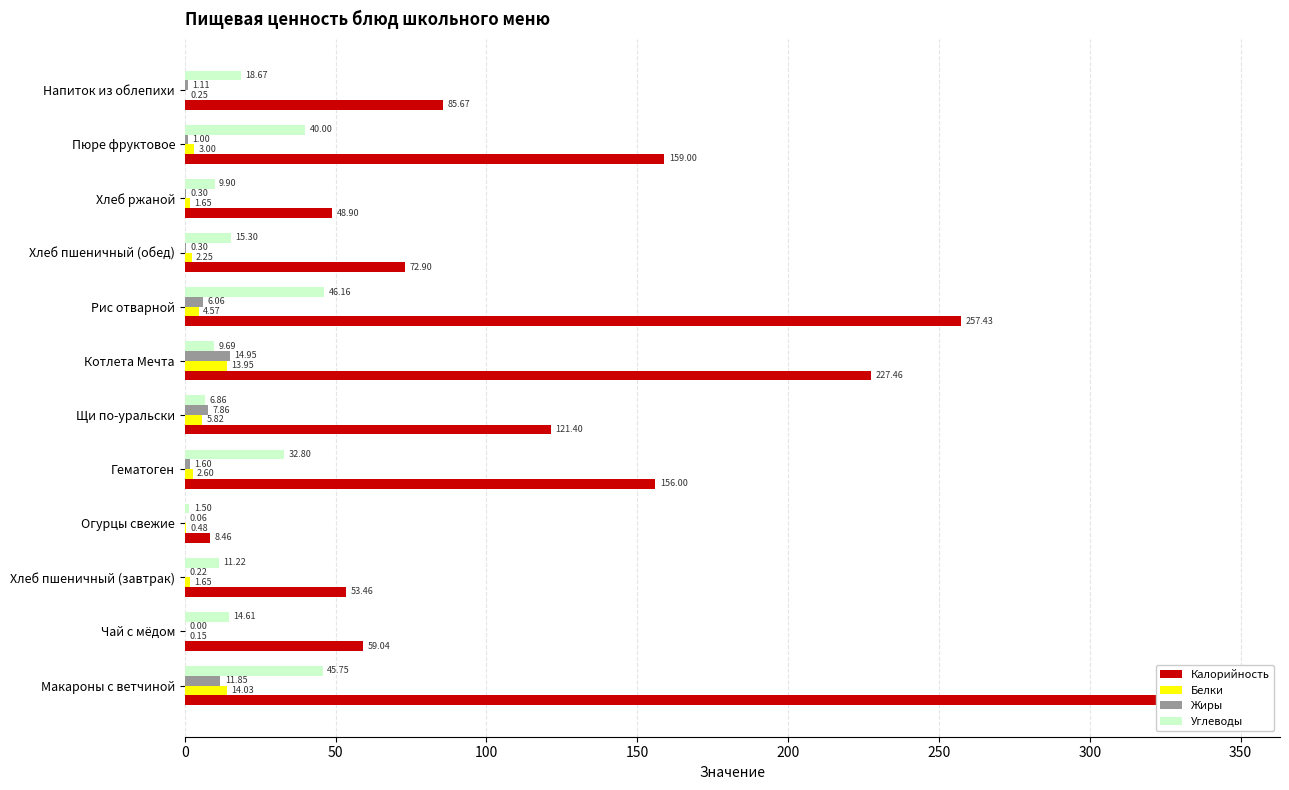

Is the value of Углеводы at 11 greater than the value of Жиры at 100?

Yes